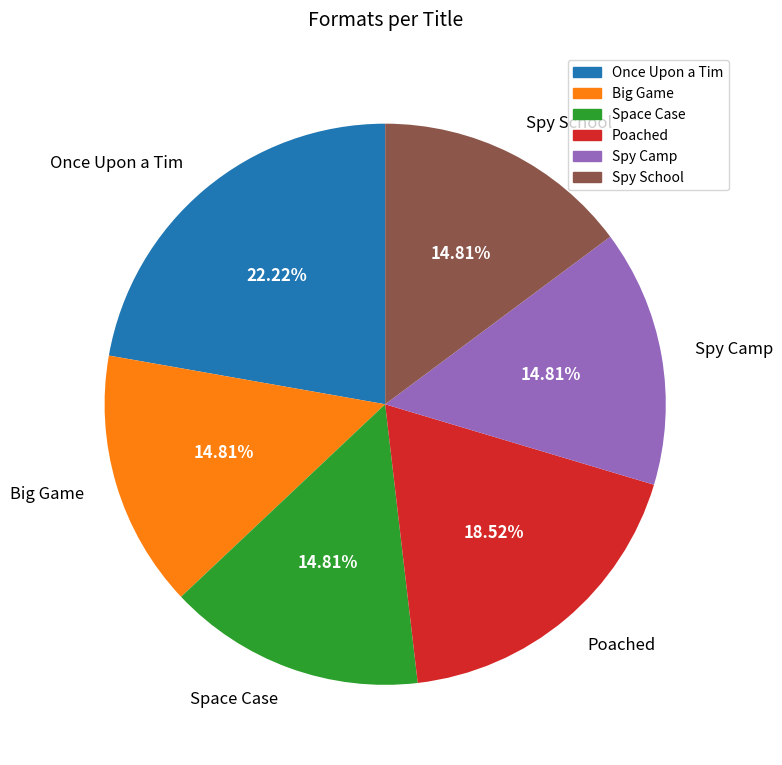

Is Once Upon a Tim the majority of the pie?

No